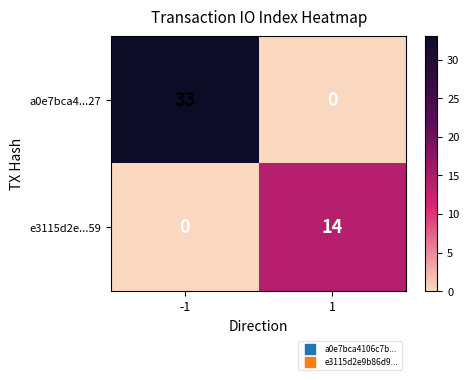

What is the difference between the maximum and minimum values in the e3115d2e...59 series?

14